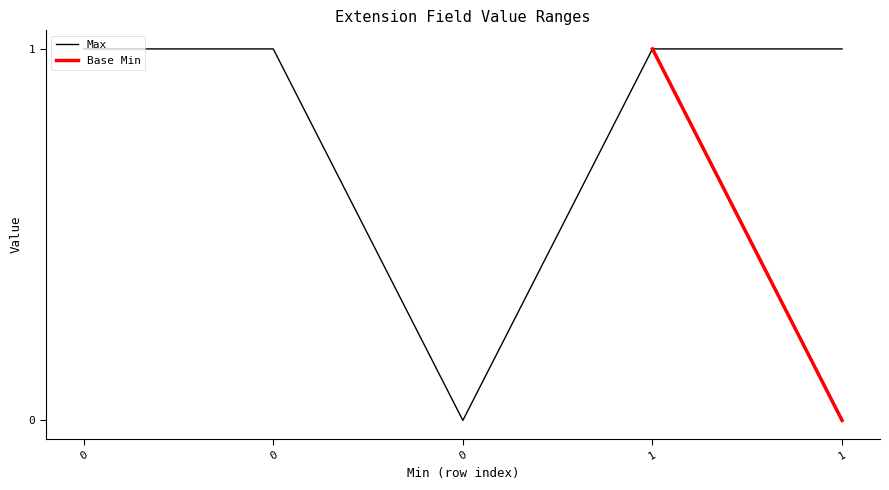

Is it true that the value at 0 is 1?

True